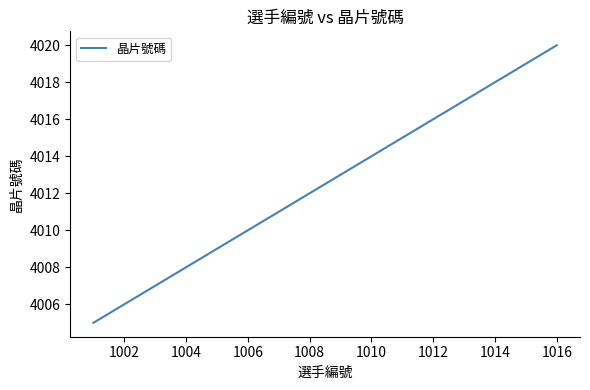

What is the greatest value displayed?

4020